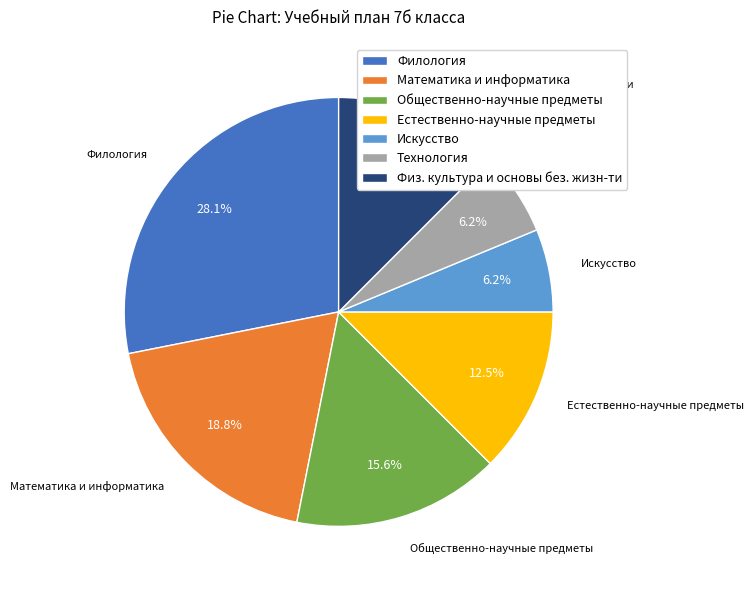

To the nearest percent, what is the difference between the largest and smallest slice percentages?

22%